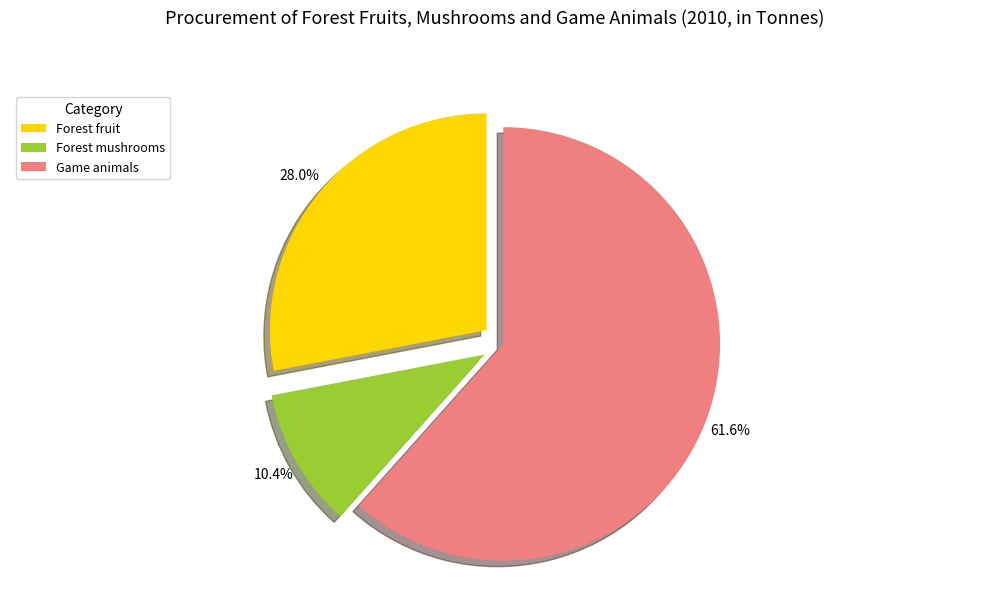

Rank the categories by value from highest to lowest.

Game animals, Forest fruit, Forest mushrooms